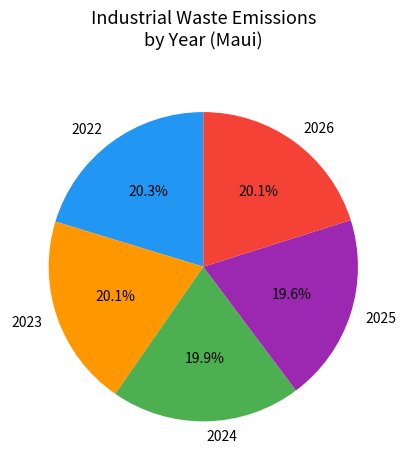

Does 2022 account for over 50% of the chart?

No